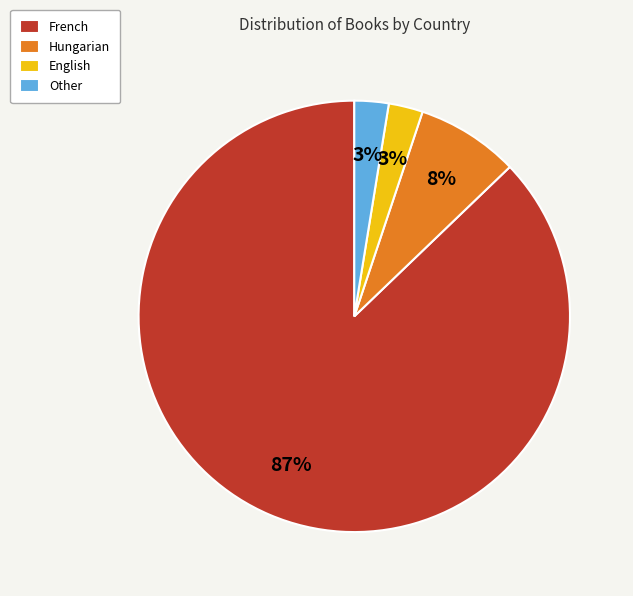

True or false: Hungarian accounts for 8% of the total.

True